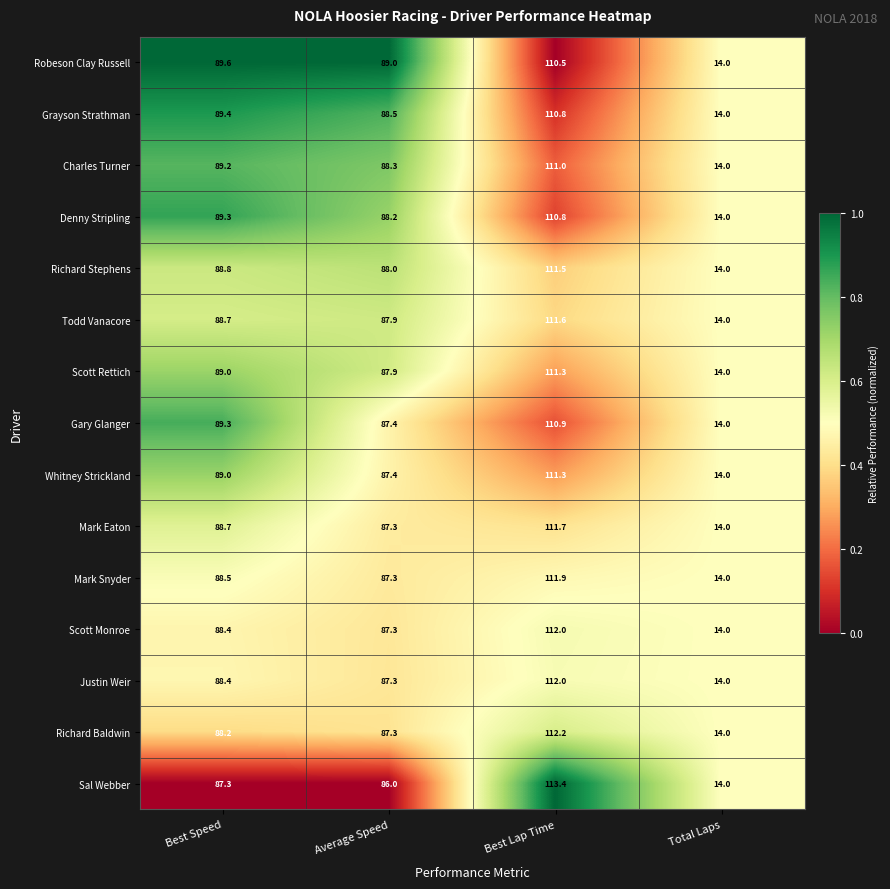

Between Average Speed and Best Lap Time, which series saw the biggest shift?

Sal Webber